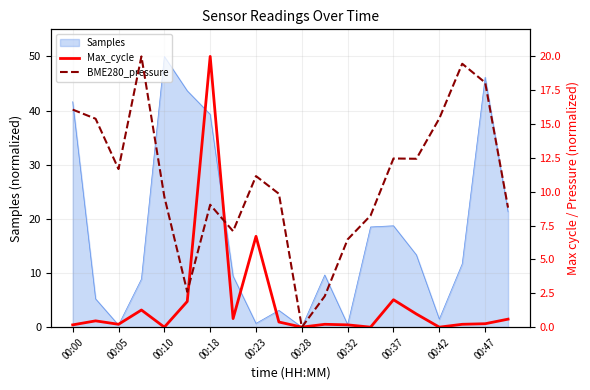

Is it true that Samples equals 39.3 at 00:18?

True